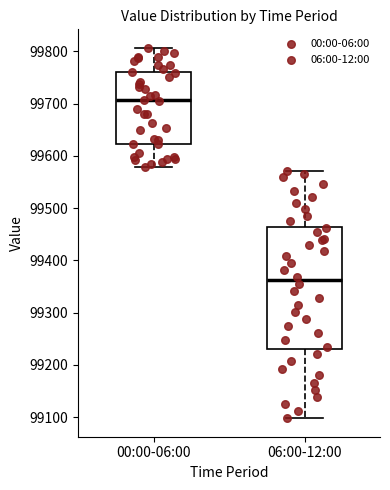

Reading left to right, transcribe this box plot: for each box, give where its median line is, the range the box spans, and where its two whiskers end, as read against the y-axis. The values are not printed on the chart, so give them approximately, as read against the axis.

00:00-06:00: median 99710, box 99620 to 99760, whiskers 99580 to 99810
06:00-12:00: median 99360, box 99230 to 99460, whiskers 99100 to 99570